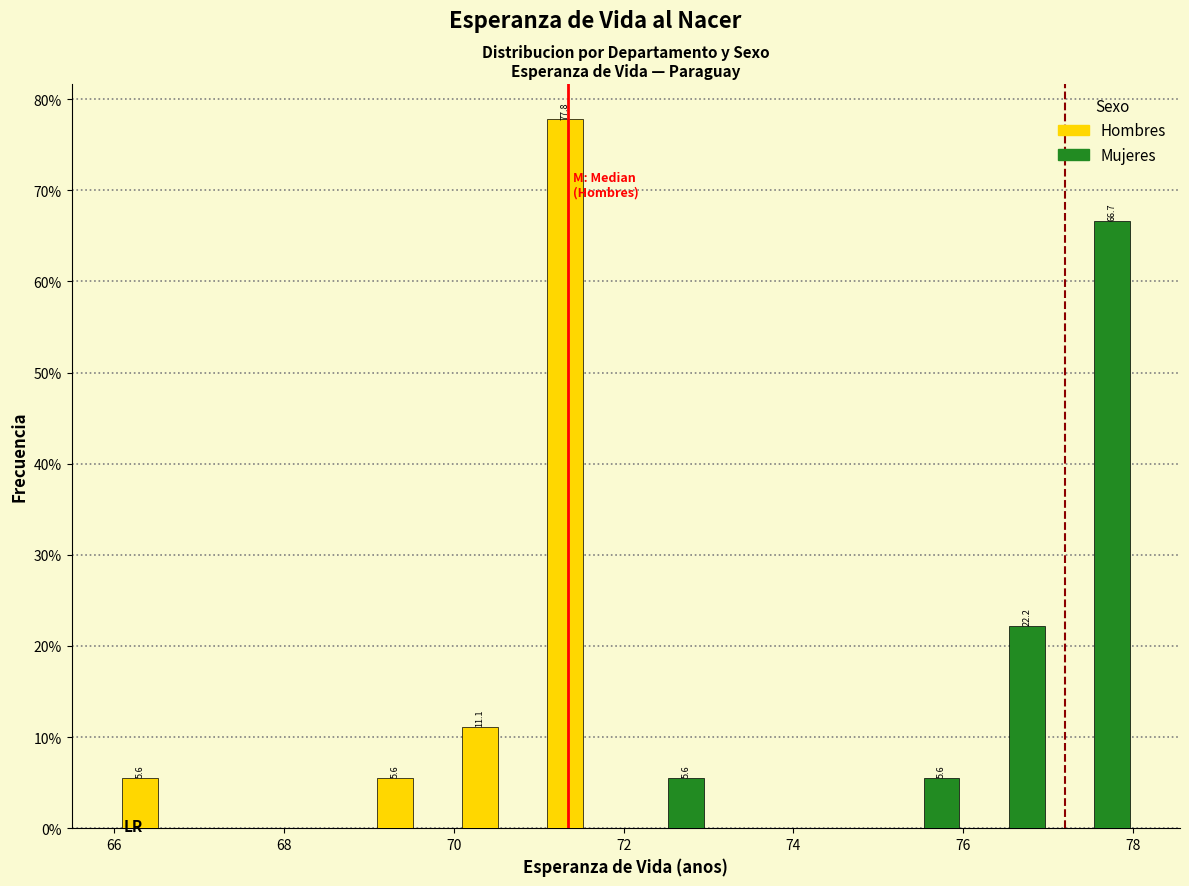

In the Hombres series, which range on the x-axis has the tallest bar?

71 to 72